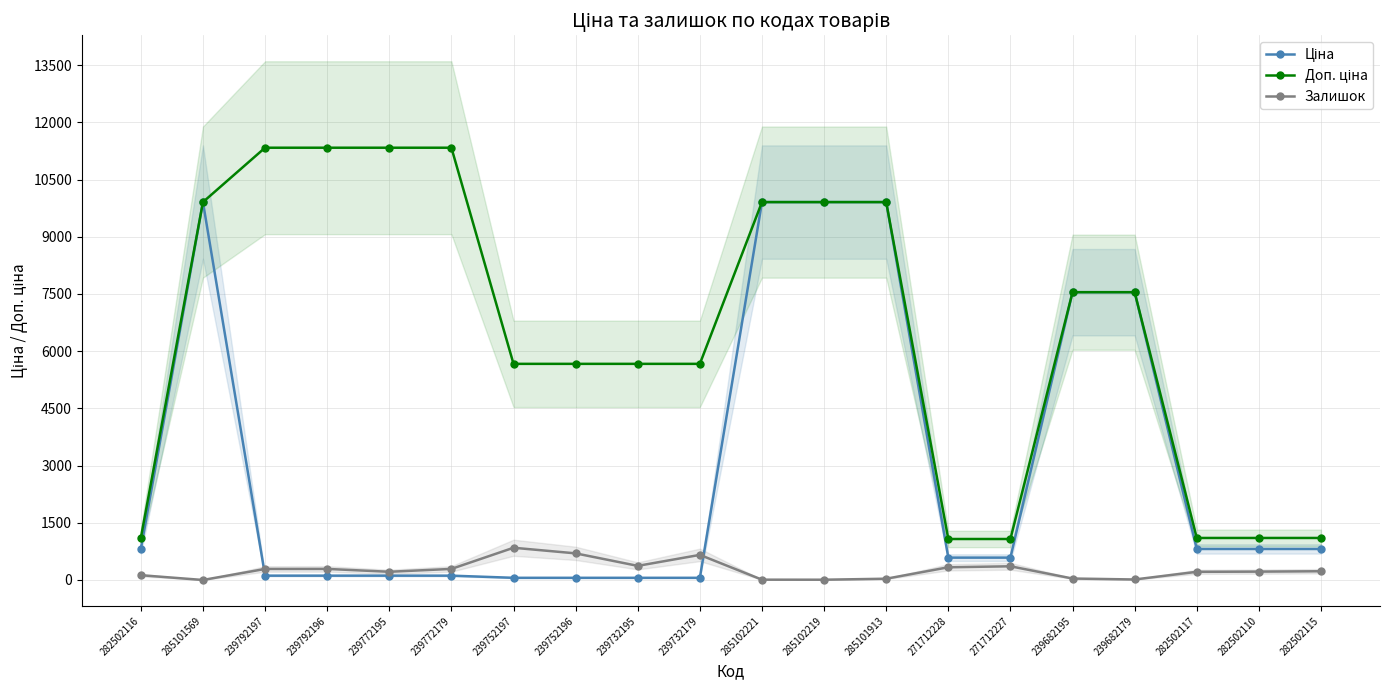

At how many categories does at least one series exceed 8261?

8